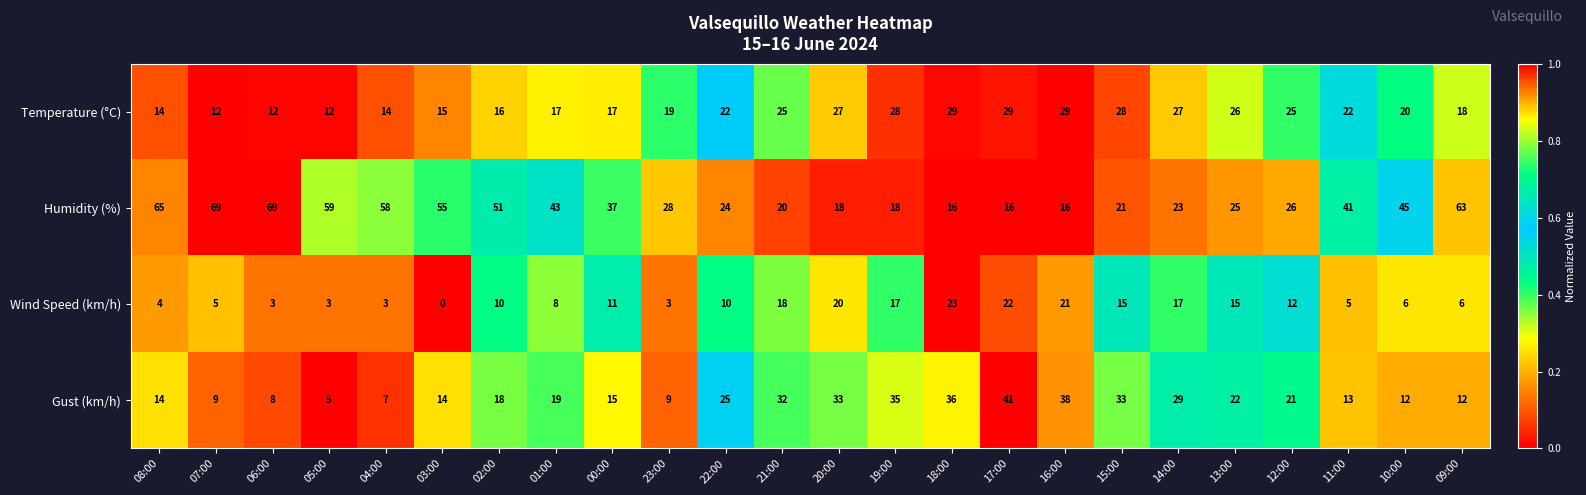

What is the difference between the highest and lowest values at 10:00?

39